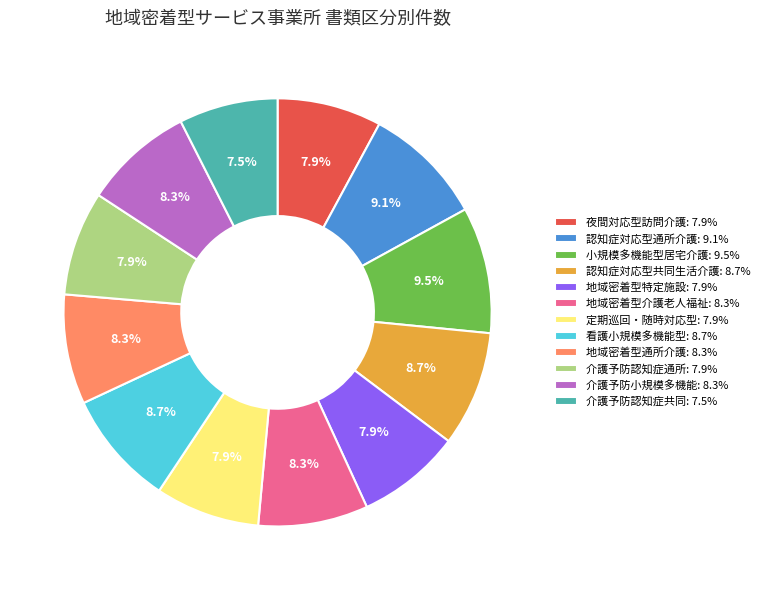

What portion of the pie excludes 小規模多機能型居宅介護: 9.5%?

90.5%